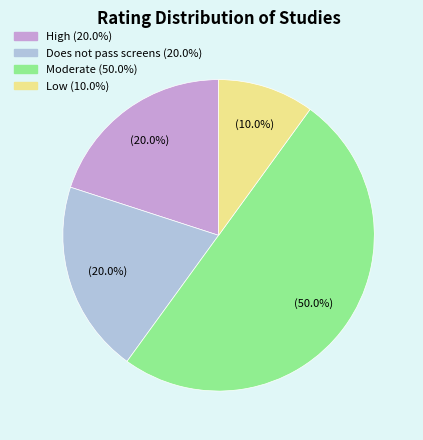

Is the sum of Low and Does not pass screens greater than half?

No